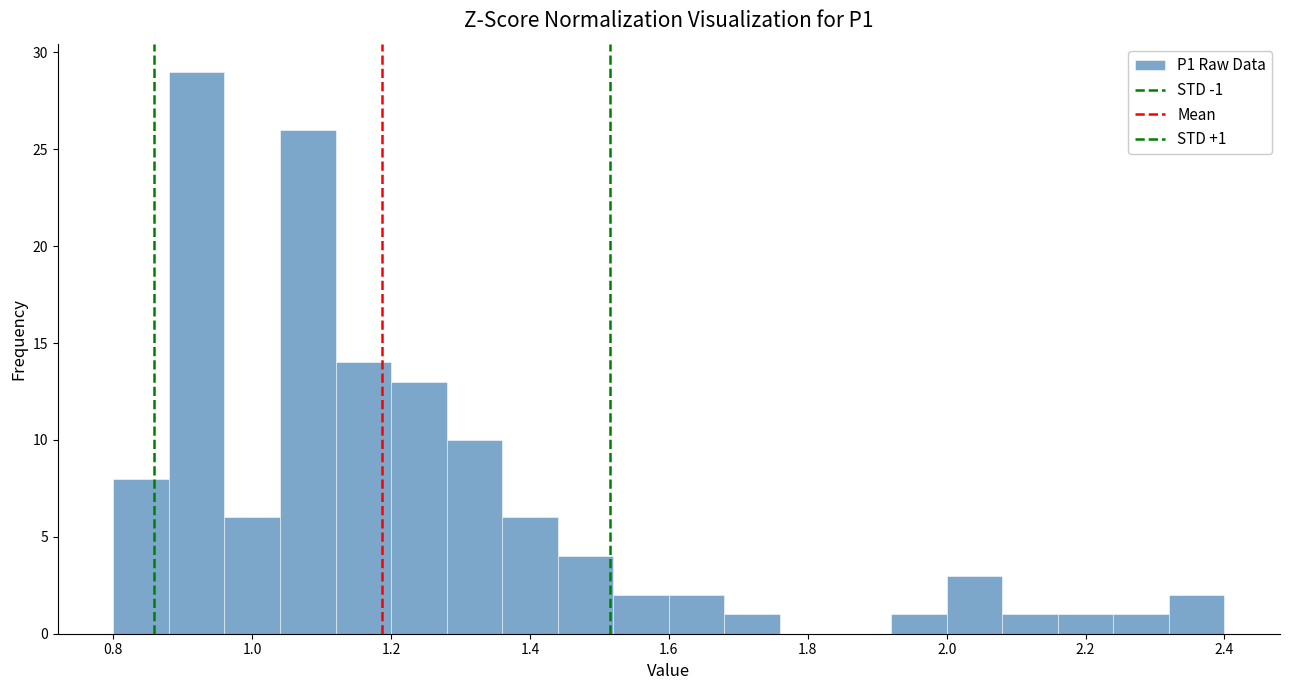

Which range on the x-axis has the tallest bar?

0.88 to 0.96